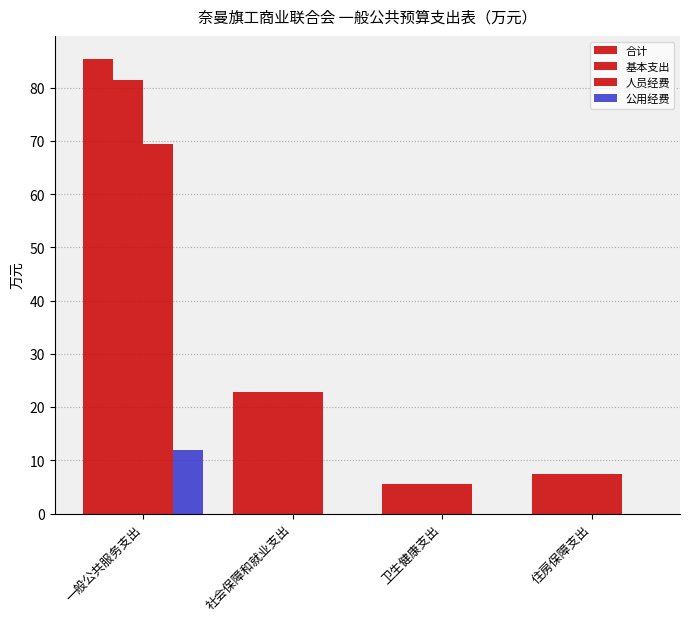

Which category has the lowest value across all series?

社会保障和就业支出